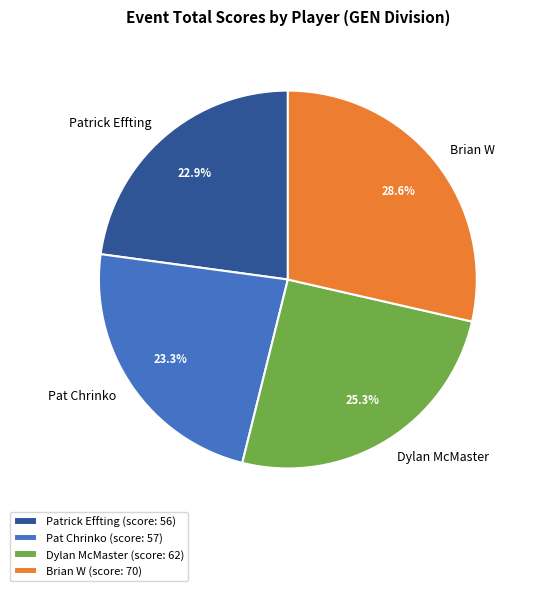

The Pat Chrinko slice represents 23% of the pie. True or false?

True